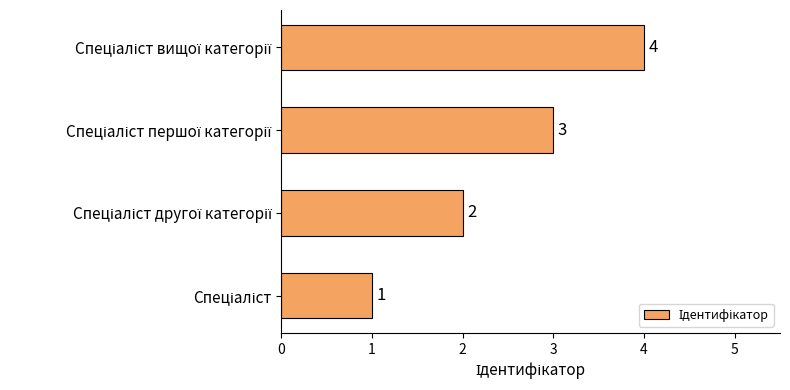

What is the maximum value shown in the chart?

4